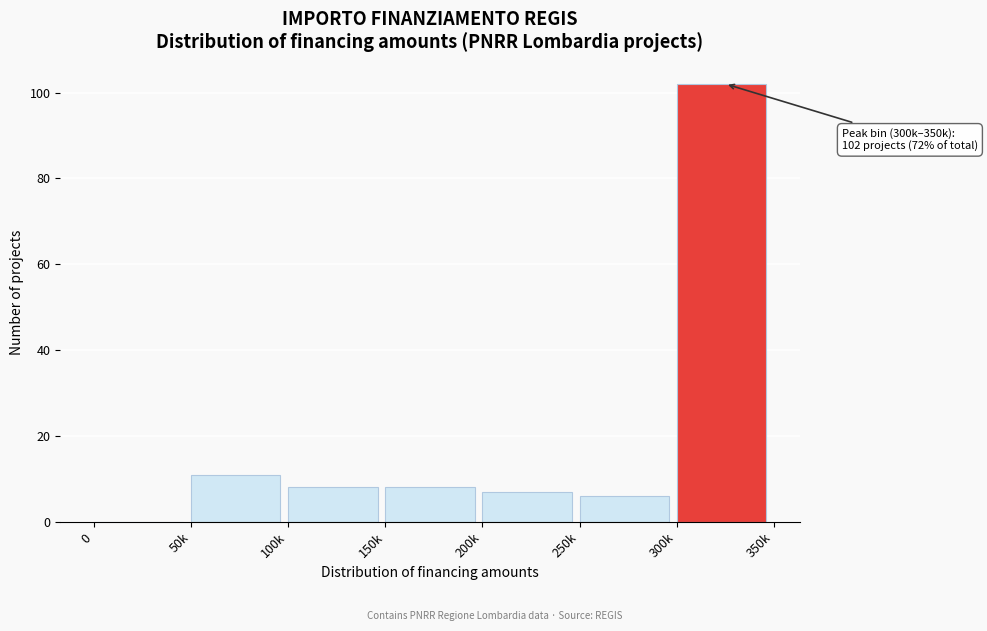

Reading right to left, transcribe all the data shown in this chart.

300k=102	250k=6	200k=7	150k=8	100k=8	50k=11	0=0